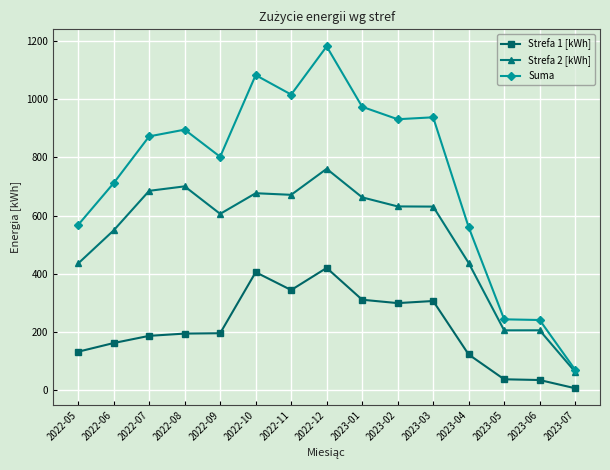

What is the value of the Strefa 2 [kWh] point at the 1st from the left?

435.8